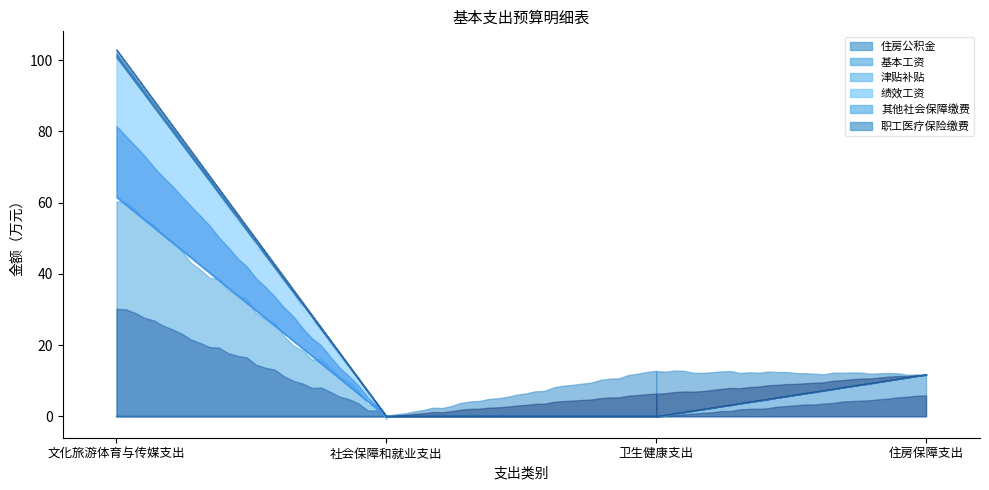

Which series has the widest spread of values?

基本工资